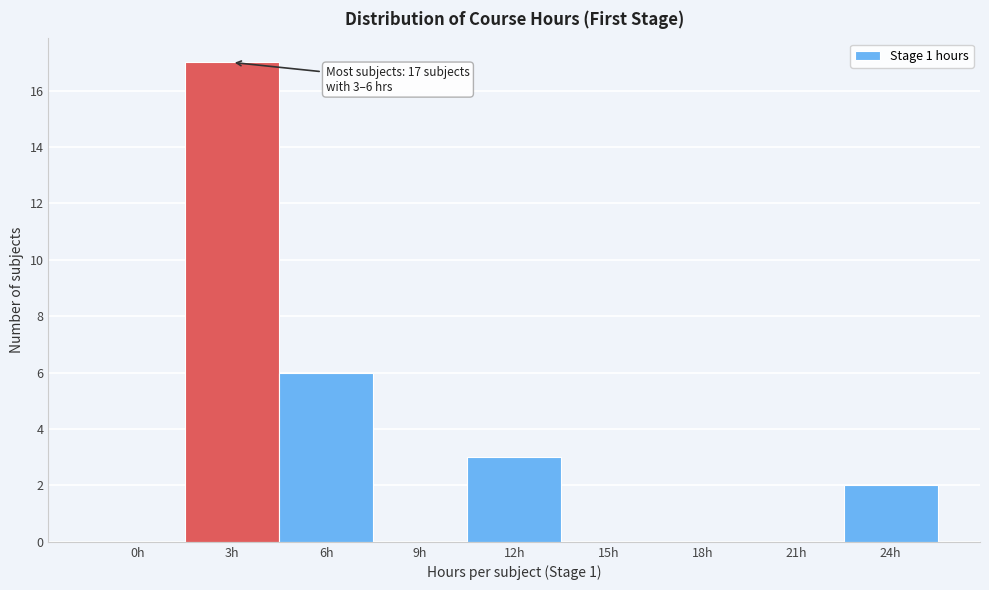

Reading left to right, list all the values displayed in this chart.

0h=0	3h=17	6h=6	9h=0	12h=3	15h=0	18h=0	21h=0	24h=2